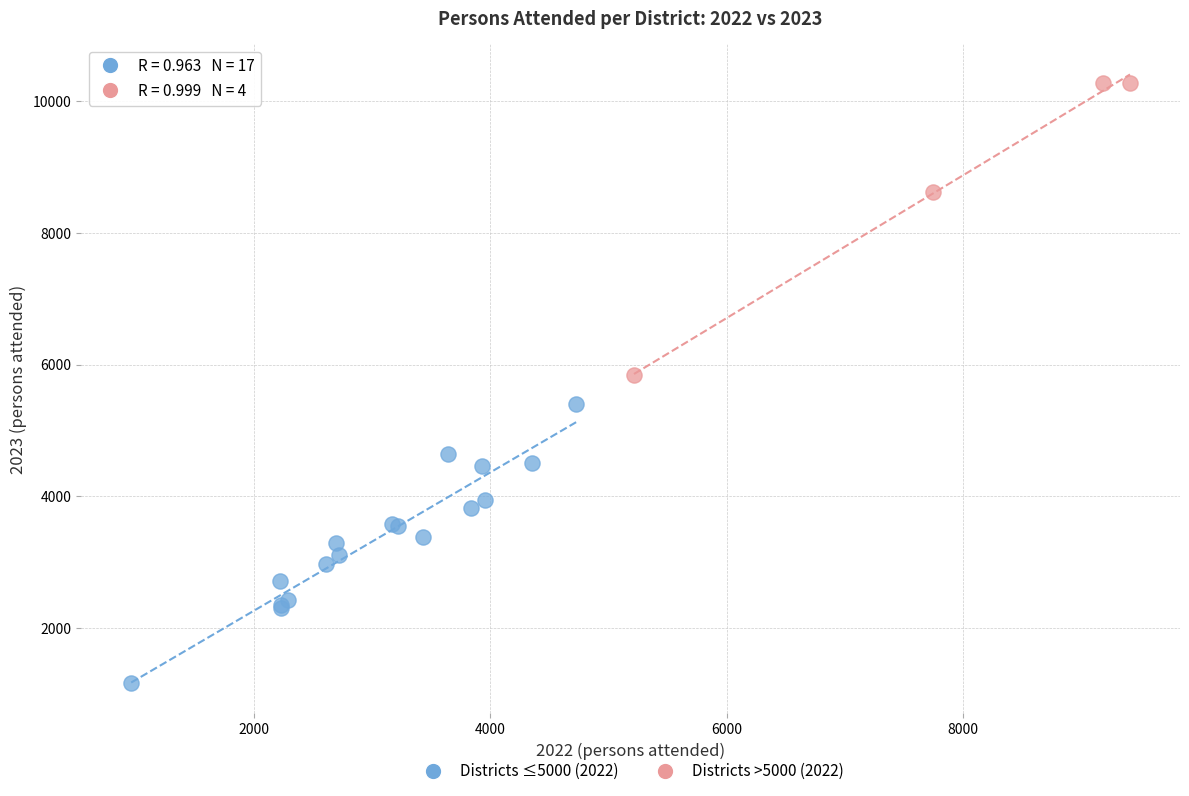

Which series reaches the minimum Y coordinate?

Districts ≤5000 (2022)